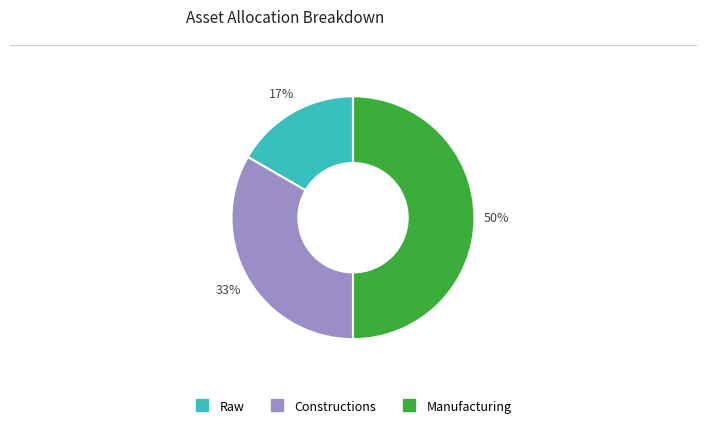

To the nearest percent, what is the combined percentage of Constructions and Manufacturing?

83%